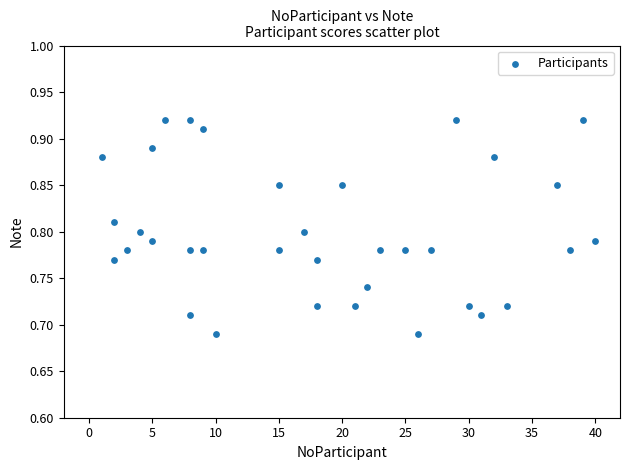

What is the range of X values (max minus min)?

39.0